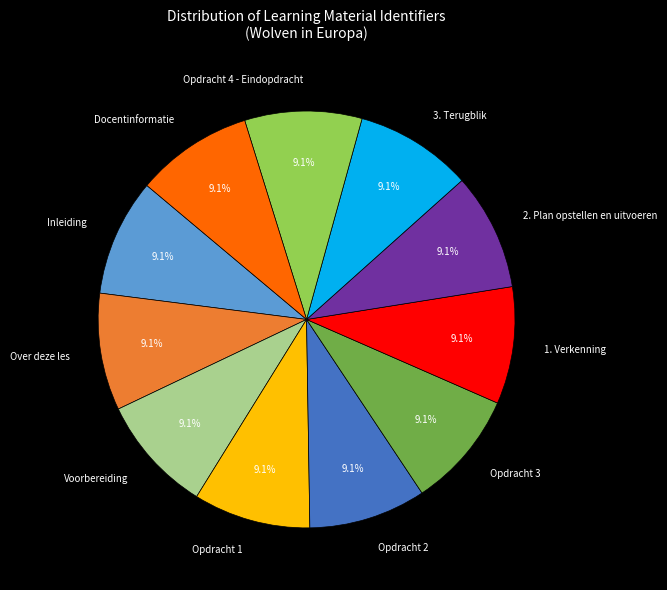

The Opdracht 4 - Eindopdracht slice represents 9% of the pie. True or false?

True